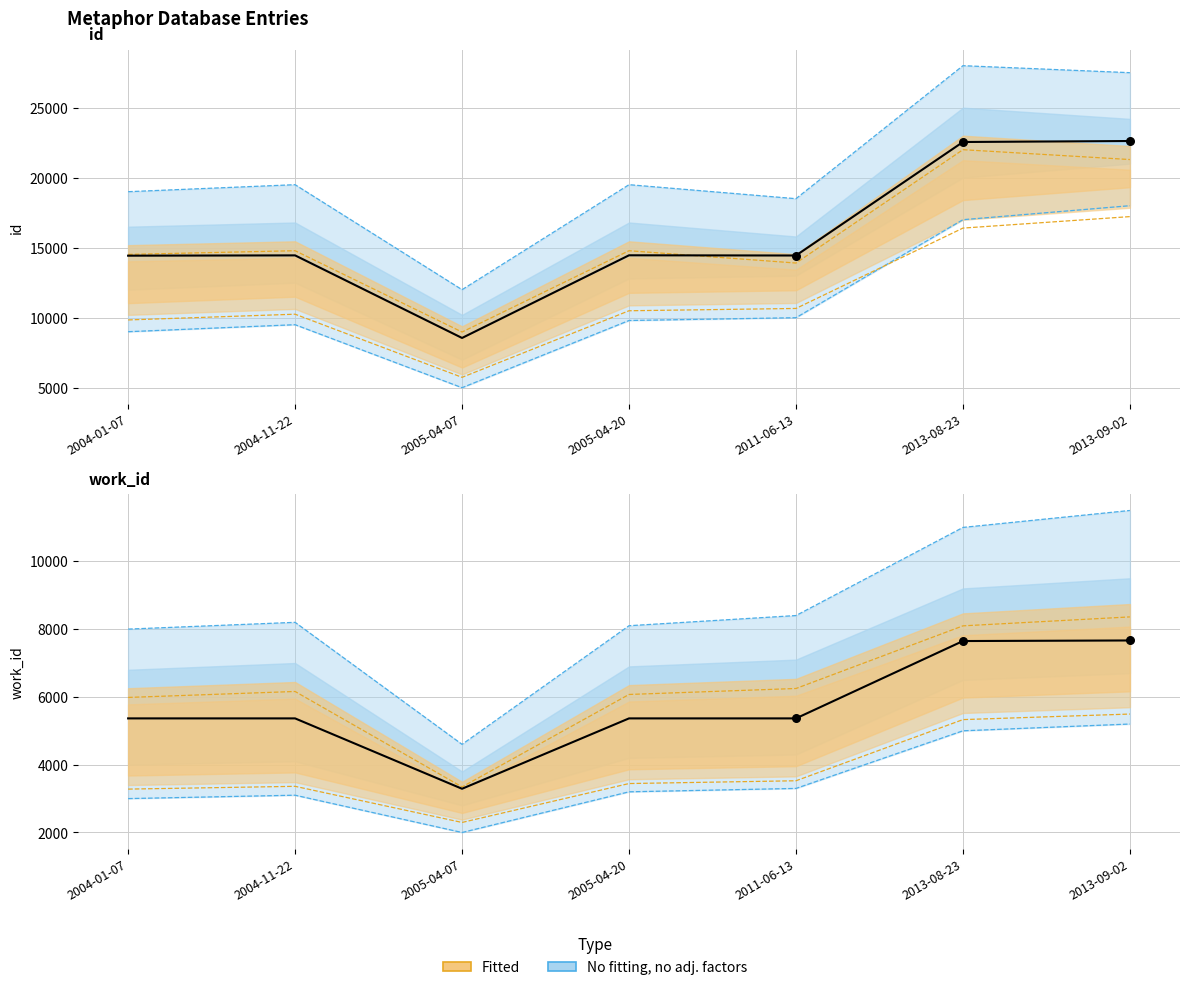

At how many categories does at least one series exceed 5584?

7